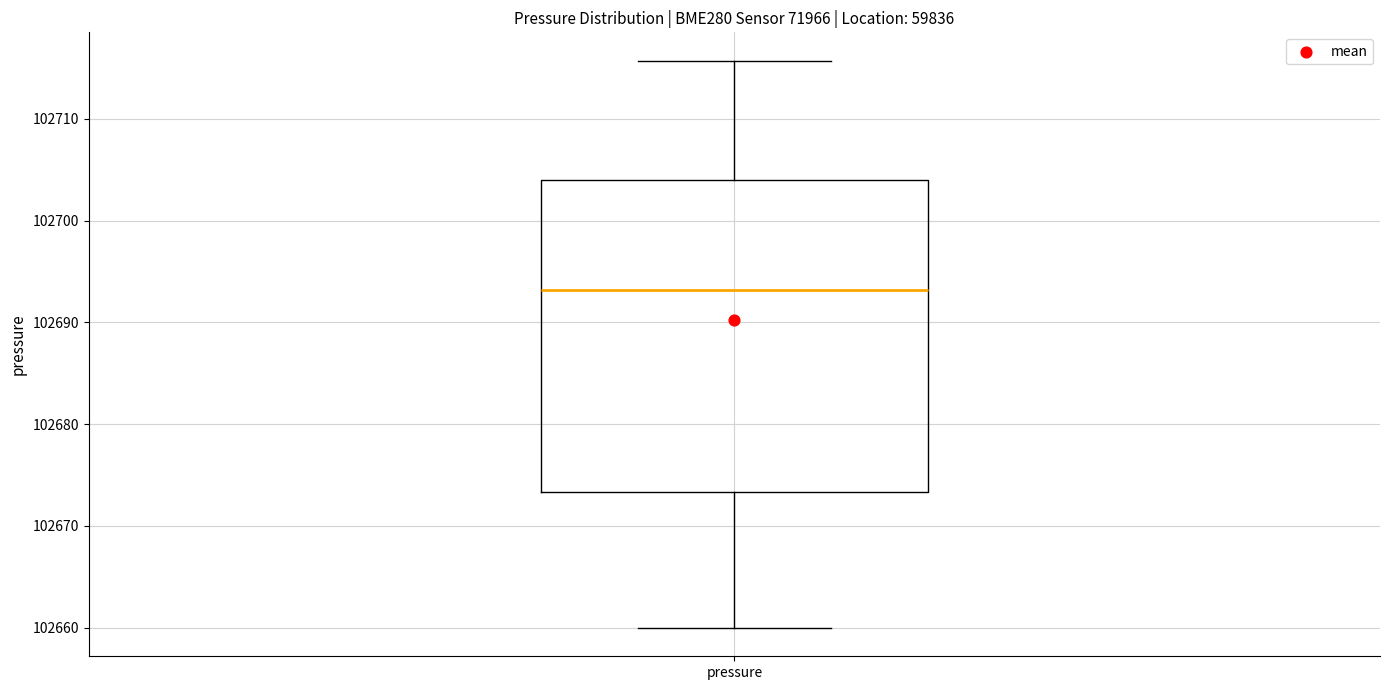

Transcribe this box plot: give where the median line is, the range the box spans, and where the two whiskers end, as read against the y-axis. The values are not printed on the chart, so give them approximately, as read against the axis.

median 102693, box 102673 to 102704, whiskers 102660 to 102716